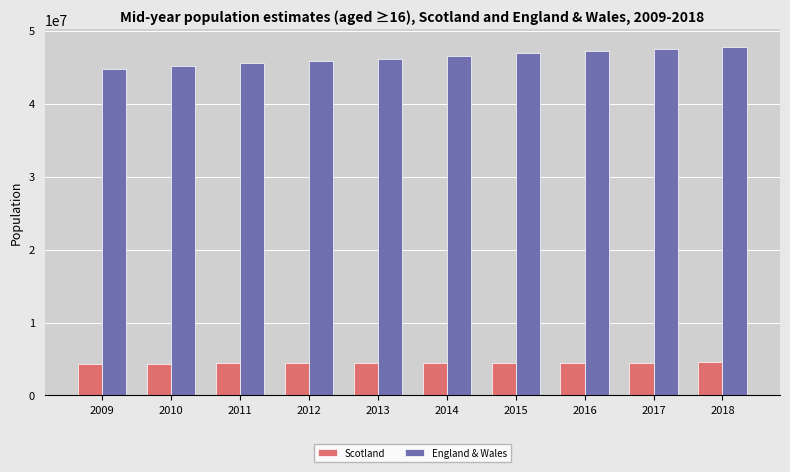

At 2009, list the series in order from smallest to largest.

Scotland, England & Wales